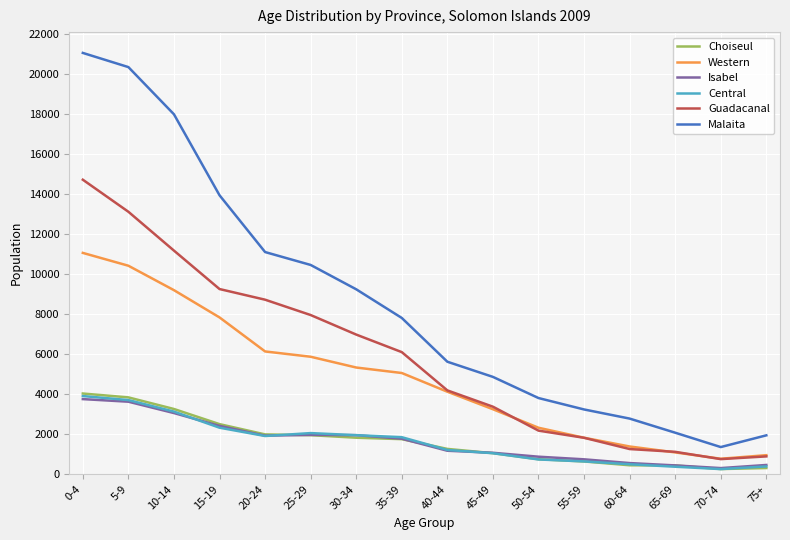

What is the total value across all series at 45-49?

14678